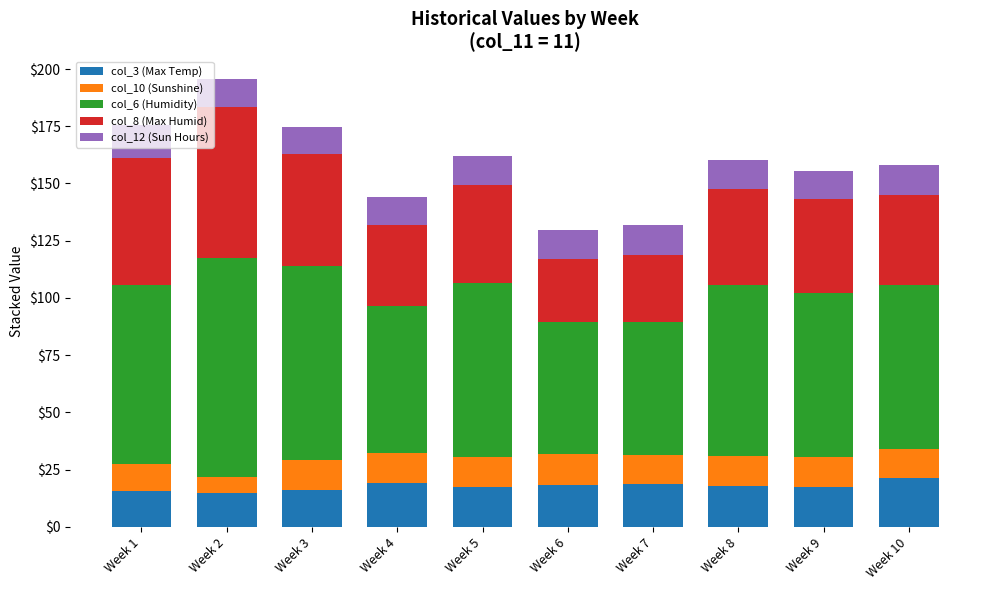

What is the highest value of the col_3 (Max Temp) series?

21.2